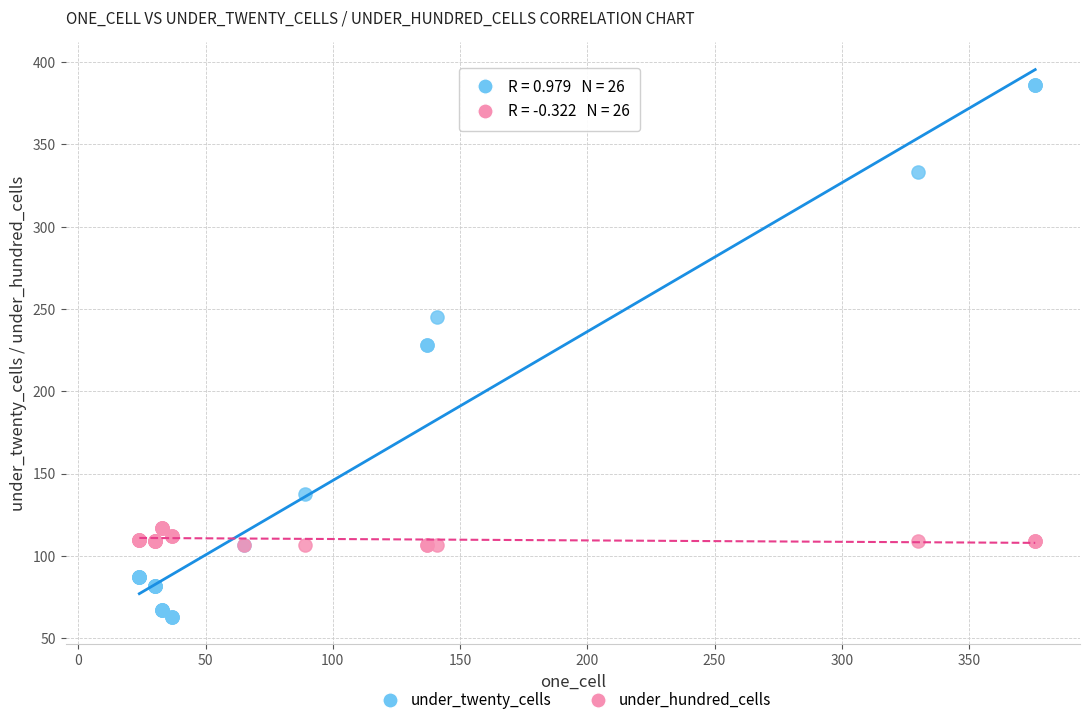

What are all the series names shown in the legend?

under_twenty_cells, under_hundred_cells